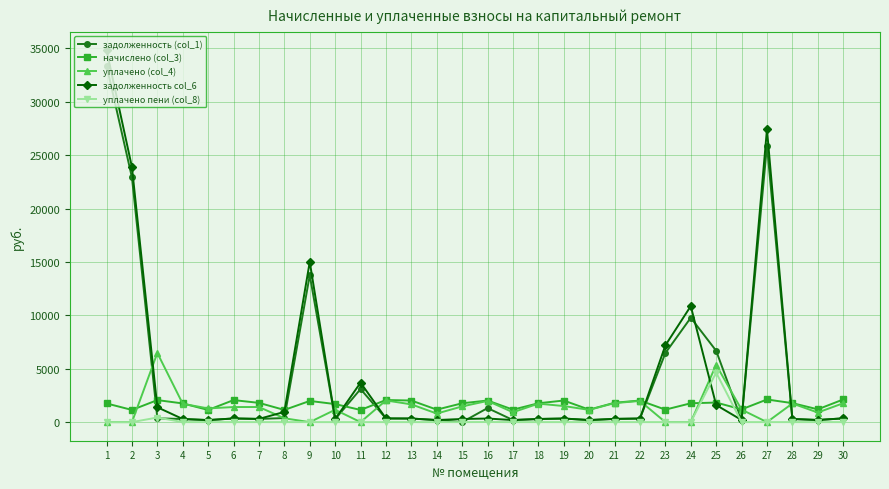

The value of уплачено пени (col_8) at 10 is 3075.7. True or false?

False